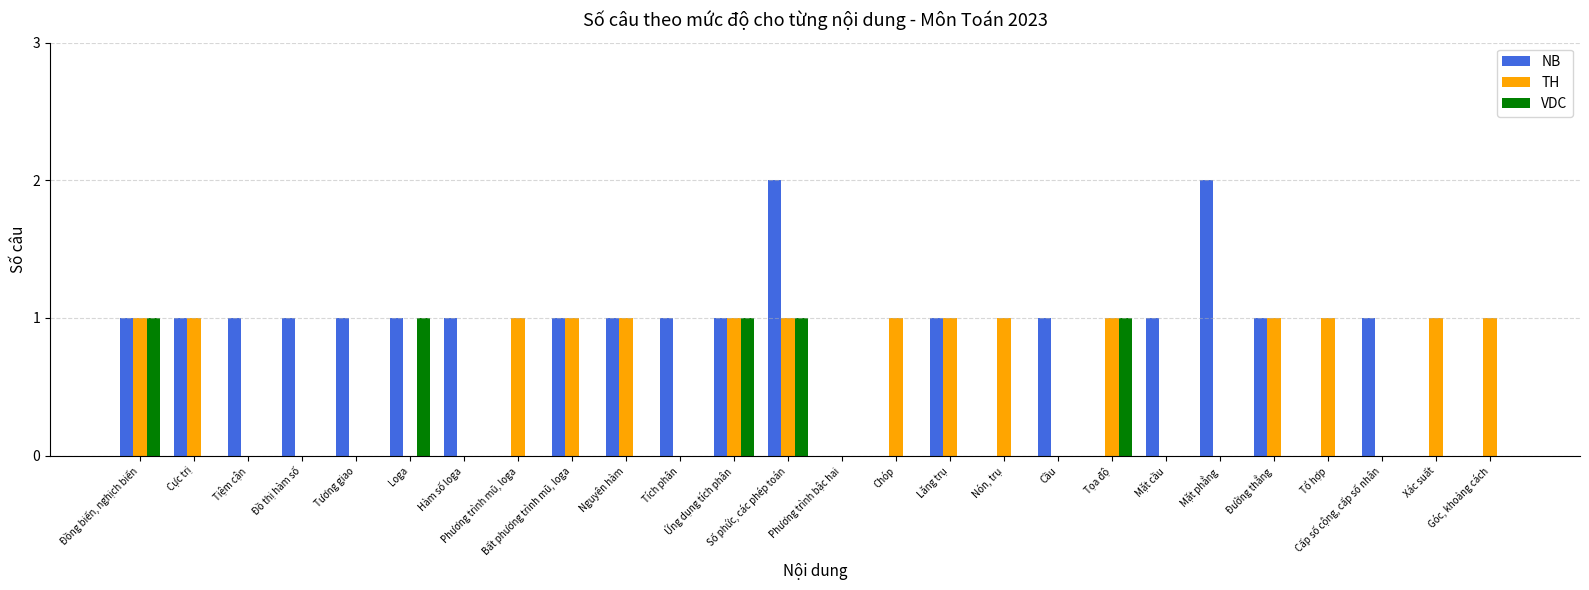

What is the sum of all VDC values?

5